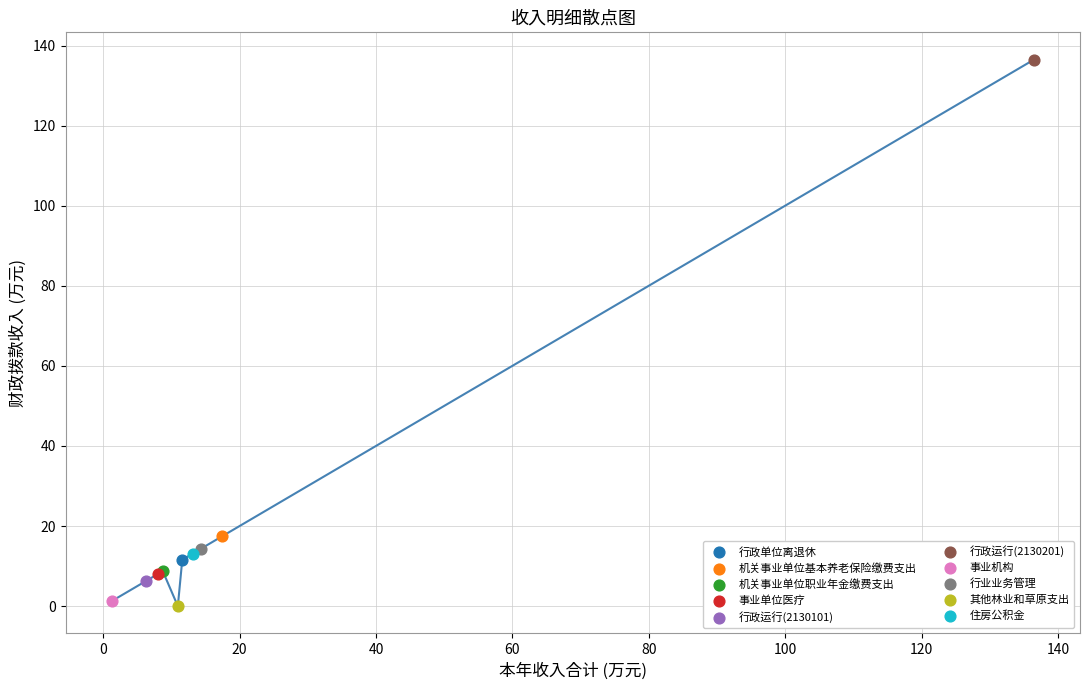

What are all the series names shown in the legend?

行政单位离退休, 机关事业单位基本养老保险缴费支出, 机关事业单位职业年金缴费支出, 事业单位医疗, 行政运行(2130101), 行政运行(2130201), 事业机构, 行业业务管理, 其他林业和草原支出, 住房公积金